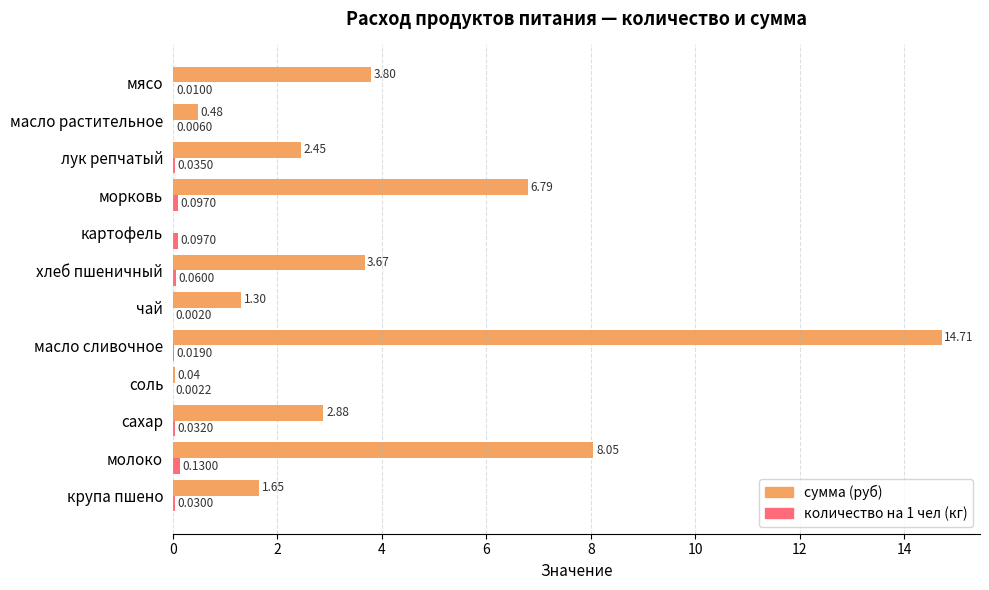

What is the sum of the сумма (руб) values at хлеб пшеничный and лук репчатый?

6.1